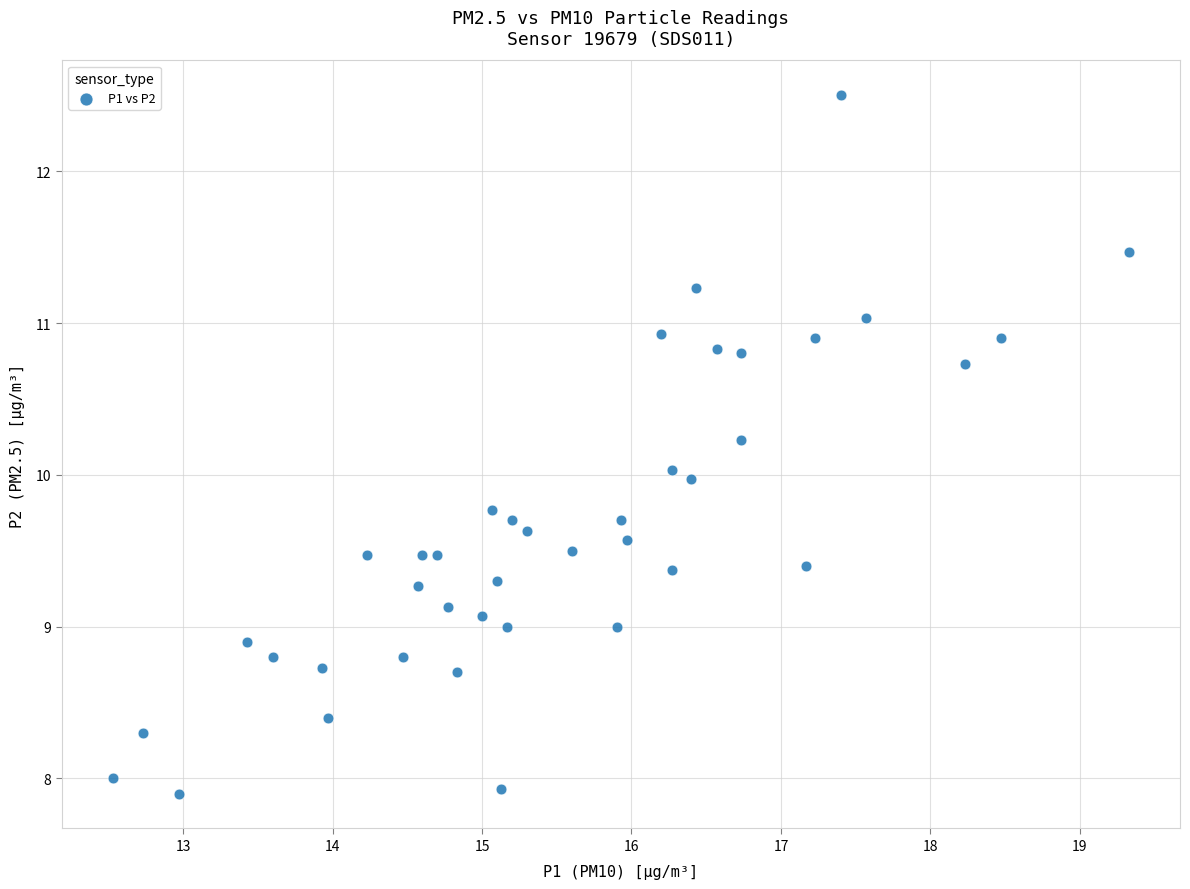

What is the range of X values (max minus min)?

6.8